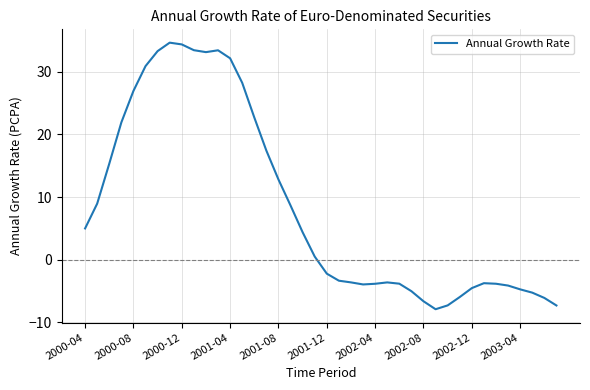

What is the greatest value displayed?

34.6